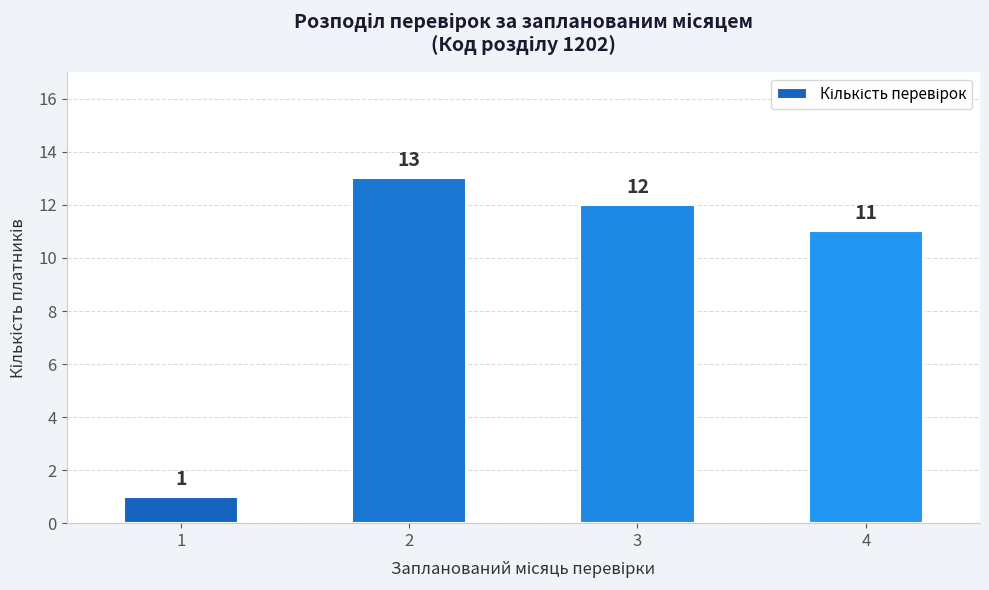

Are the bars horizontal?

No